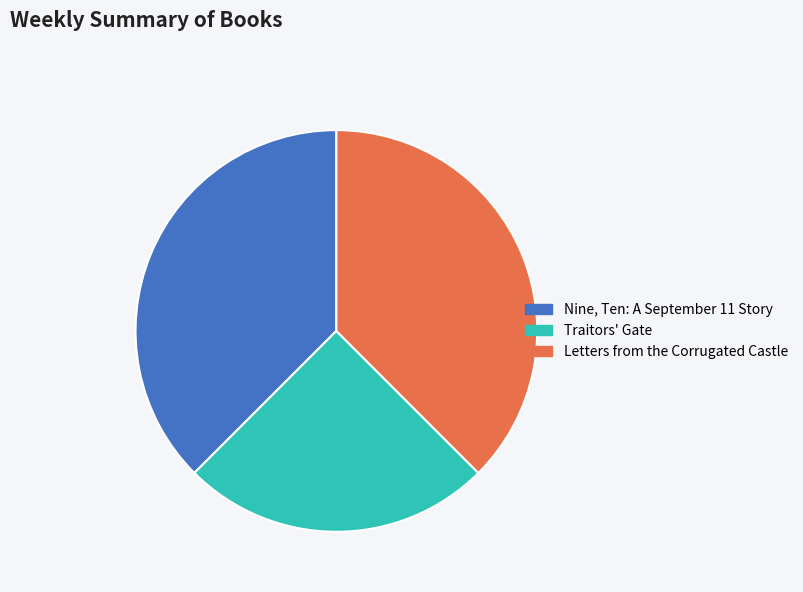

Approximately how many times larger is the value at Traitors' Gate compared to Letters from the Corrugated Castle?

0.7